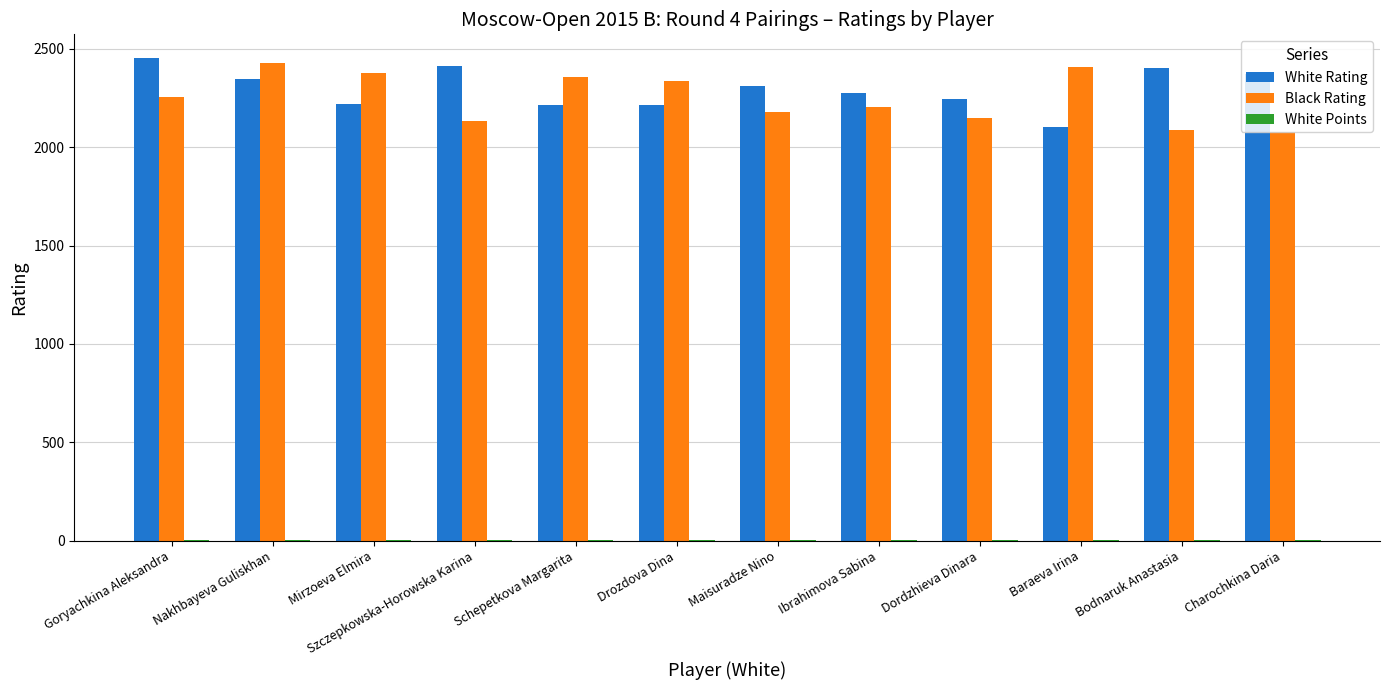

Count the number of categories in the chart.

12